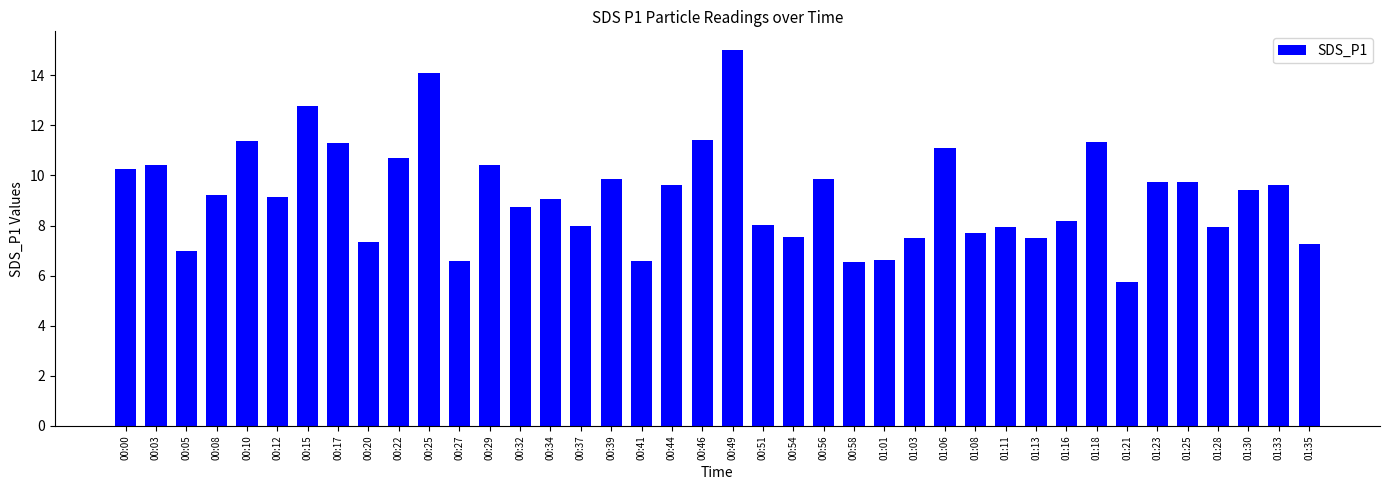

What is the difference between the second highest and minimum values?

8.3